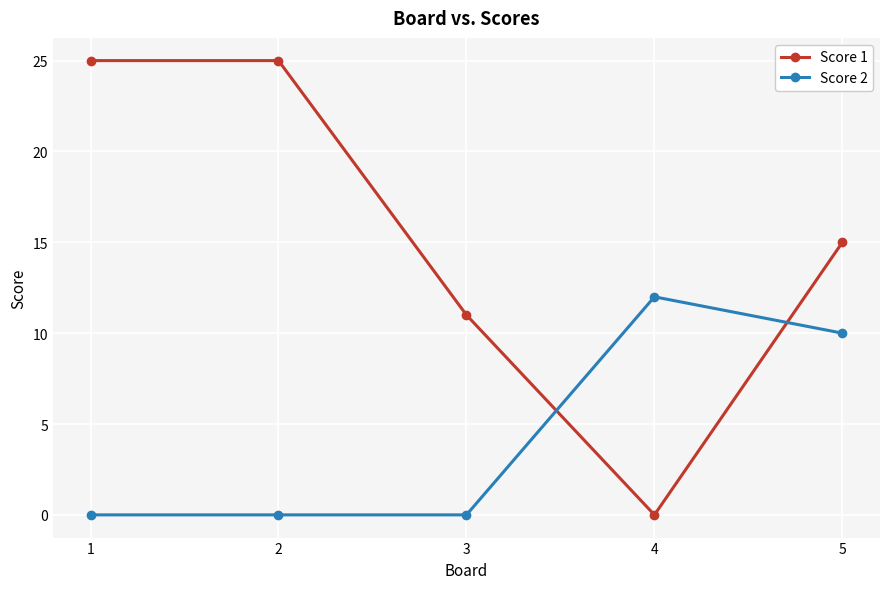

What are all the series names shown in the legend?

Score 1, Score 2